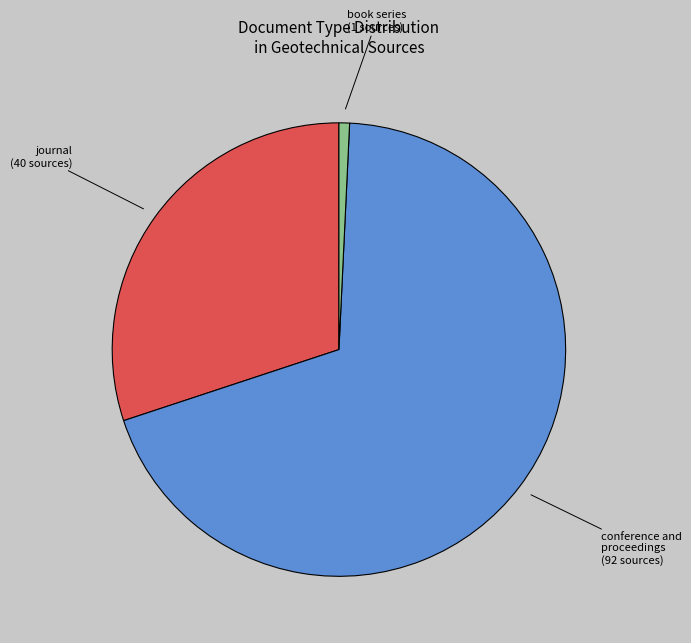

Which slice is the smallest?

book series